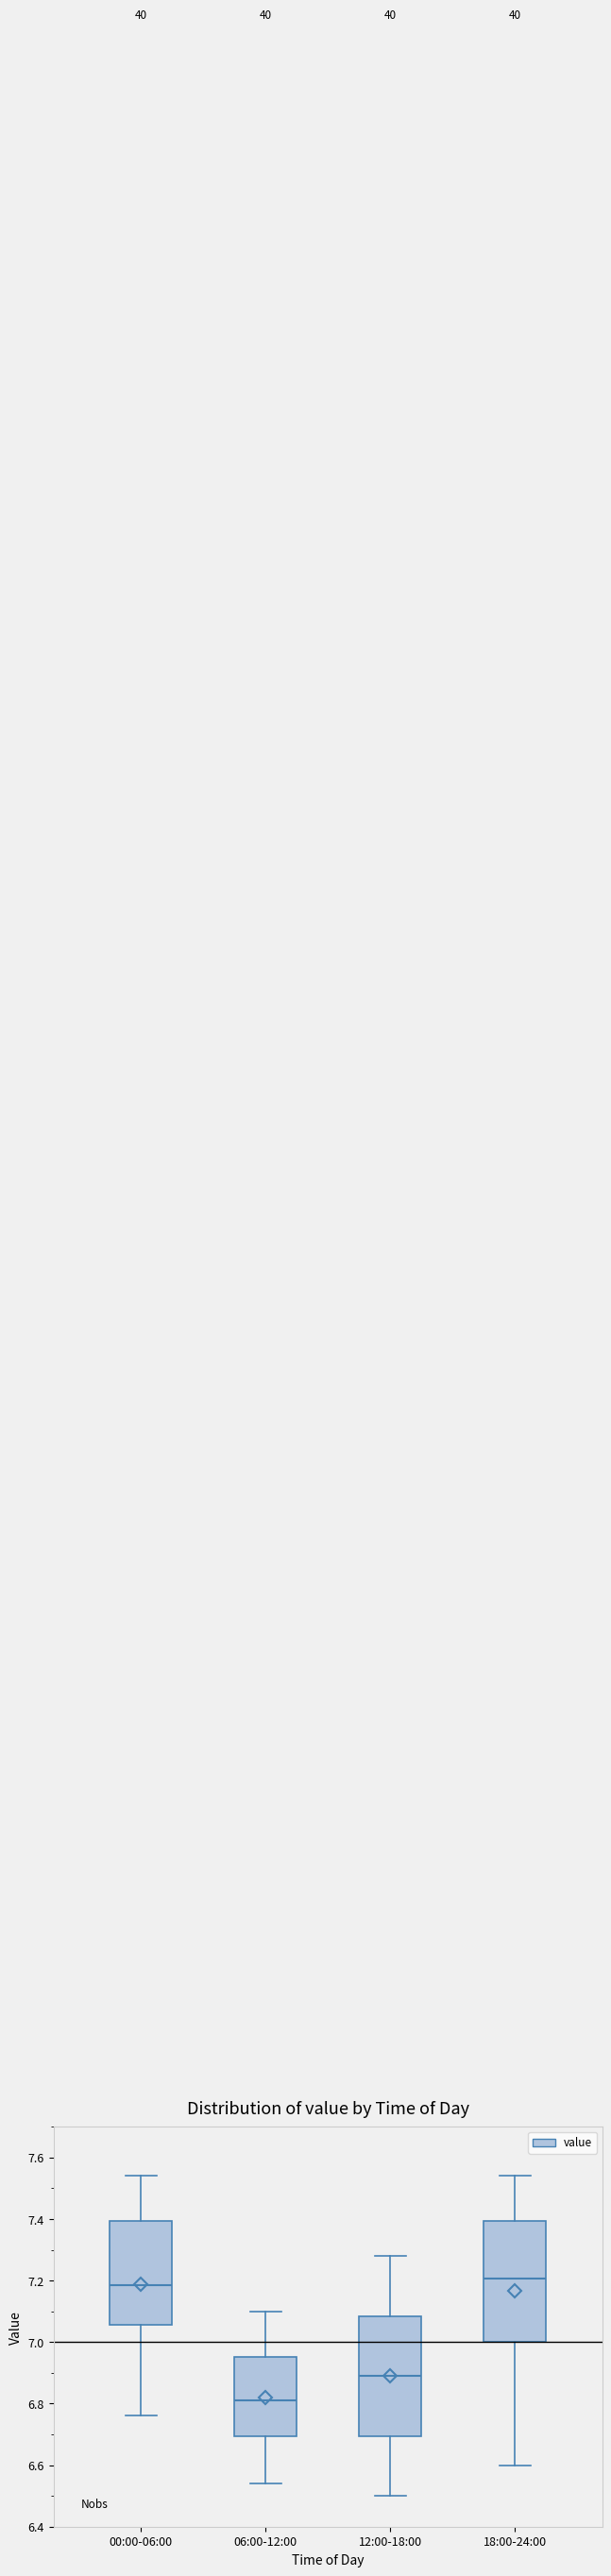

Where is the lower edge of the box for 06:00-12:00 on the y-axis? The values are not printed on the chart, so give them approximately, as read against the axis.

6.70